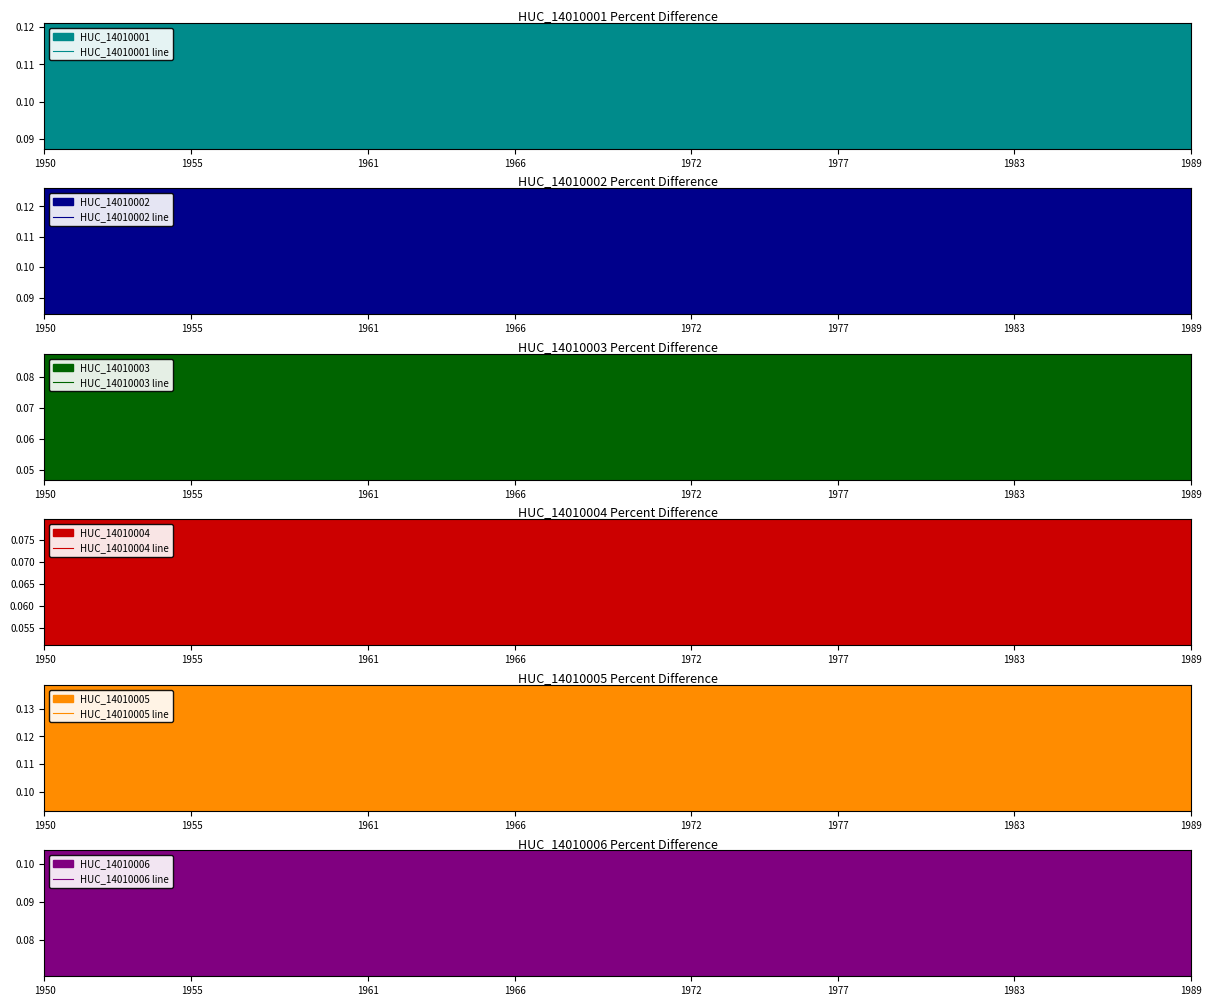

Where is the first local maximum for HUC_14010005 line?

1955